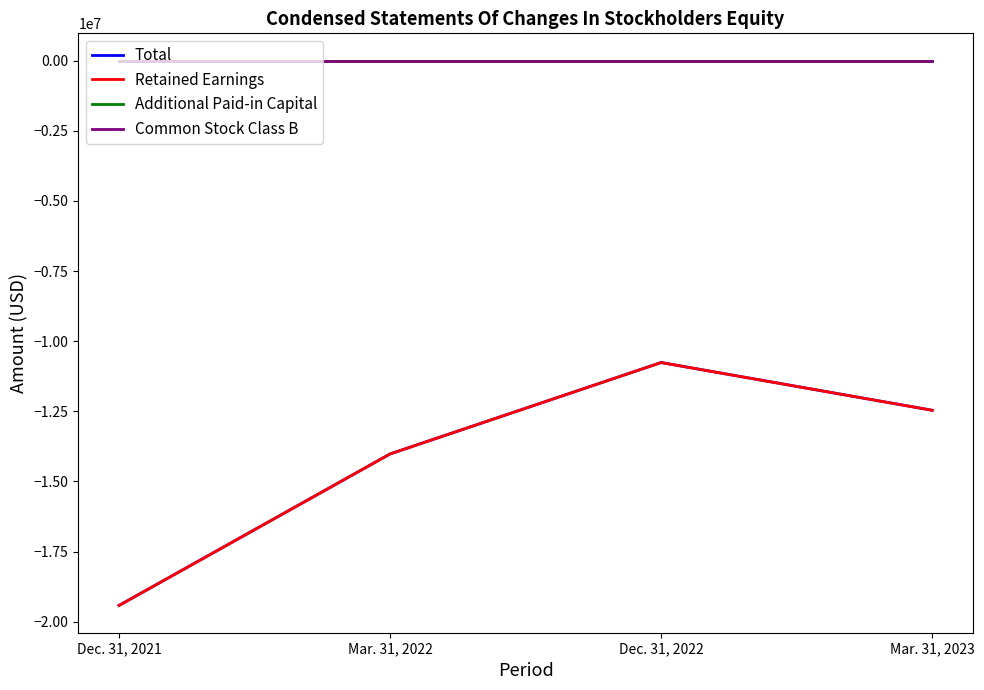

True or false: Total has a value of -10761954 at Dec. 31, 2022.

True